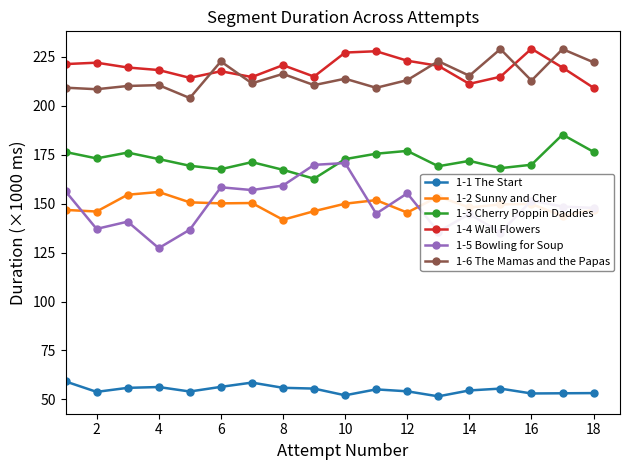

Which series has the widest spread of values?

1-5 Bowling for Soup